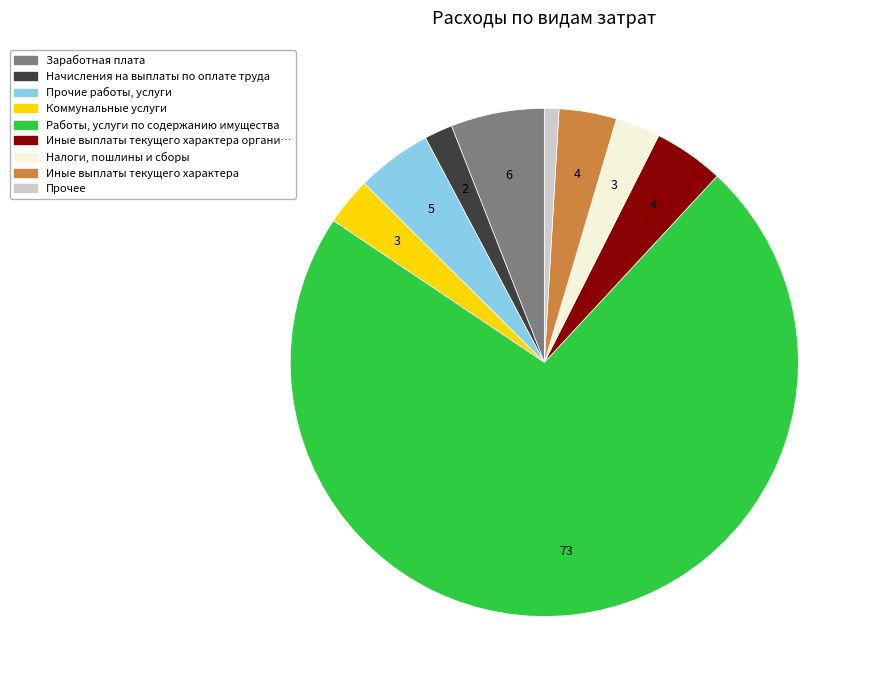

How many segments does this pie chart have?

9